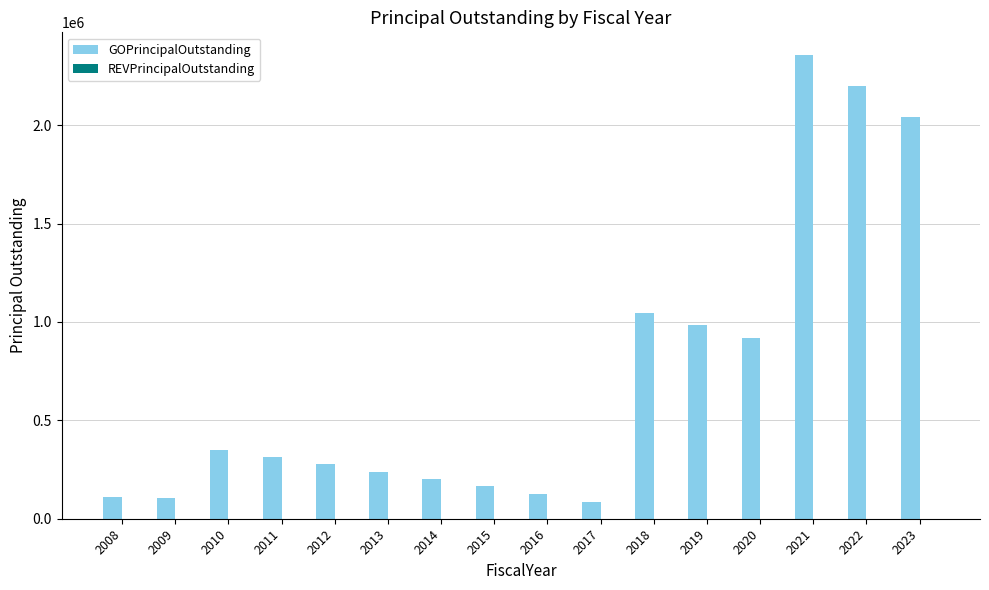

What is the sum of all values?

11515096.0